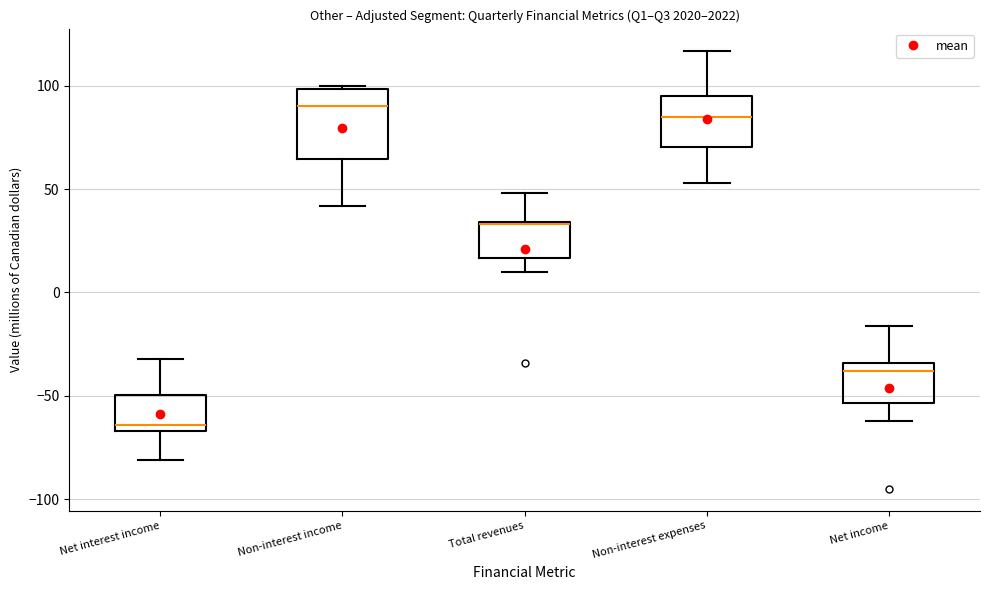

Which box's median line is the lowest?

Net interest income